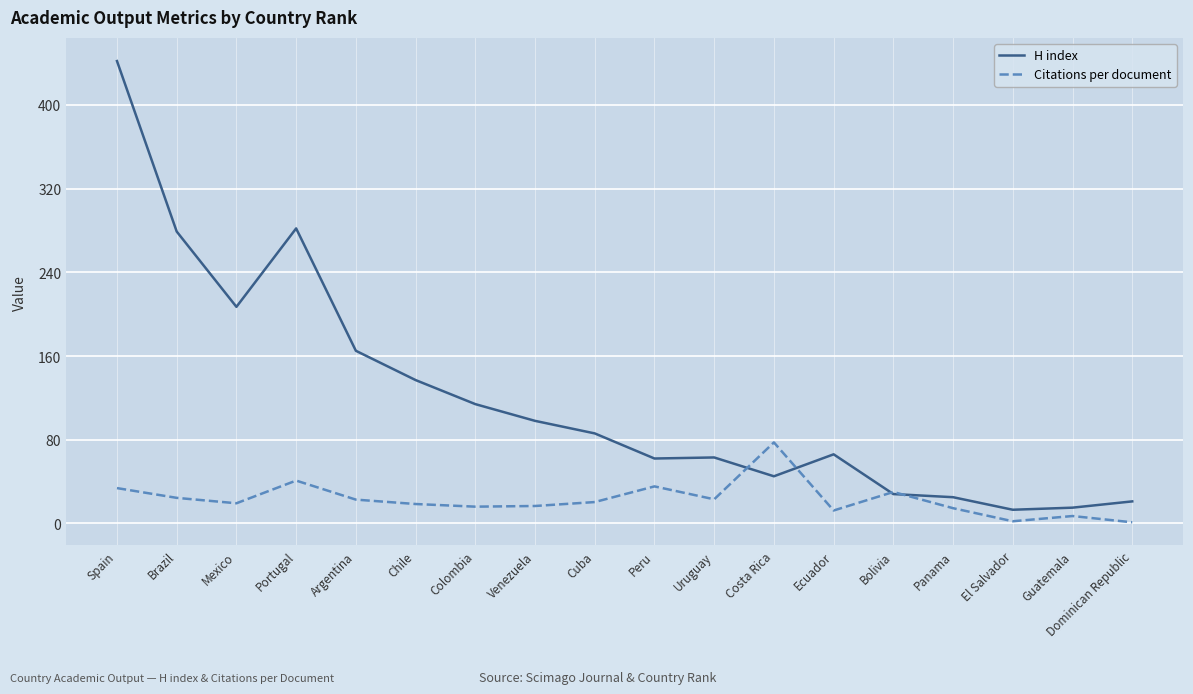

Which series has the widest spread of values?

H index